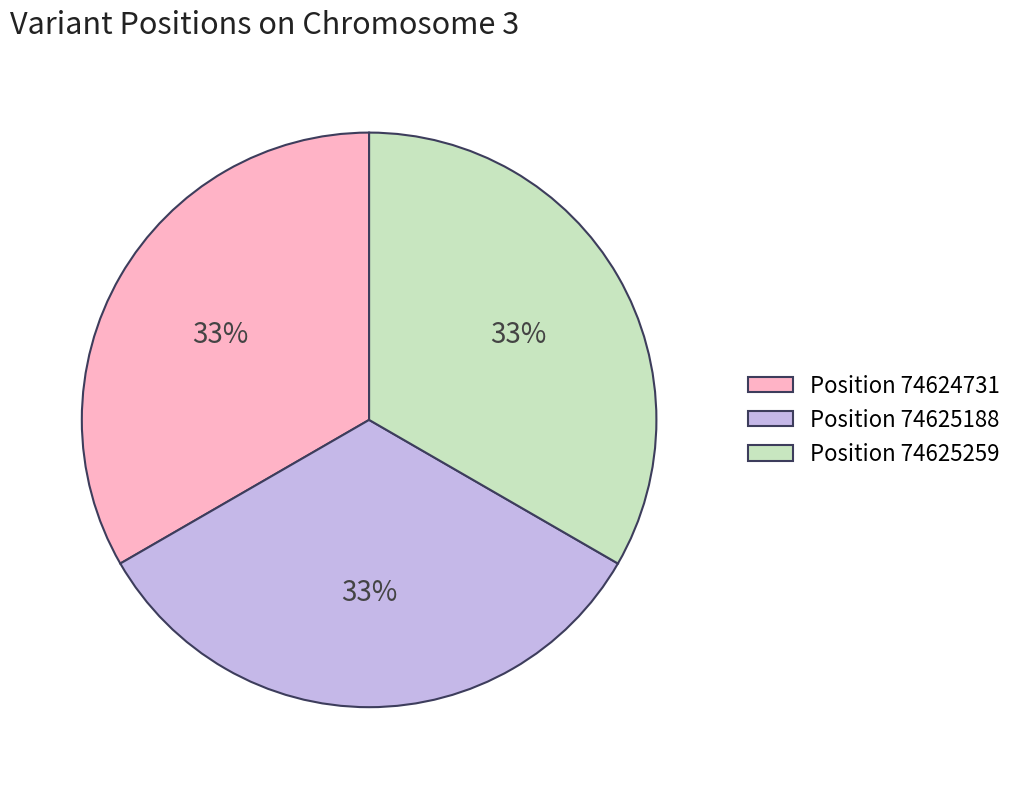

Is the sum of Position 74625188 and Position 74624731 greater than half?

Yes